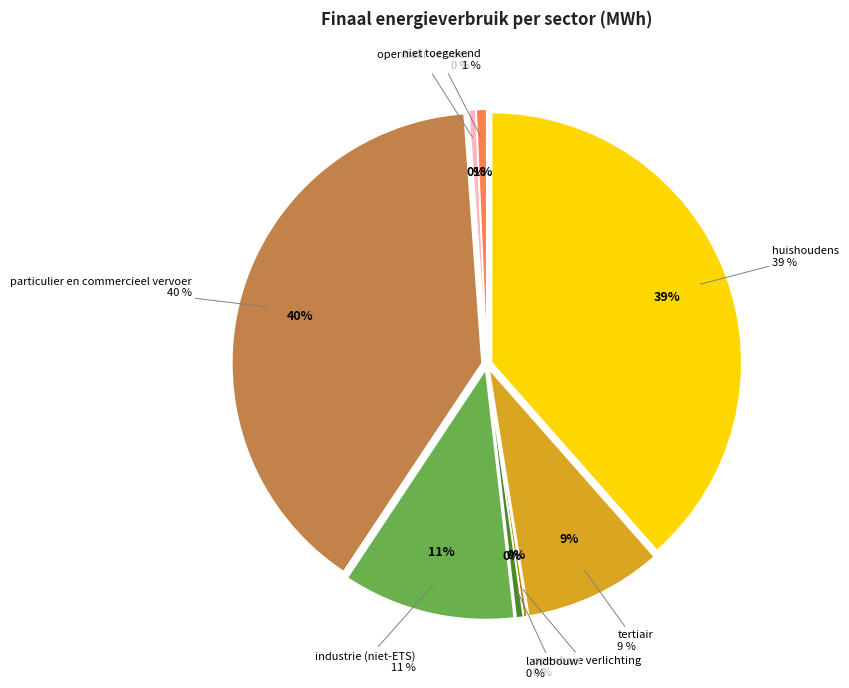

To the nearest percent, what is the difference between the particulier en commercieel vervoer and openbaar vervoer slice percentages?

39%